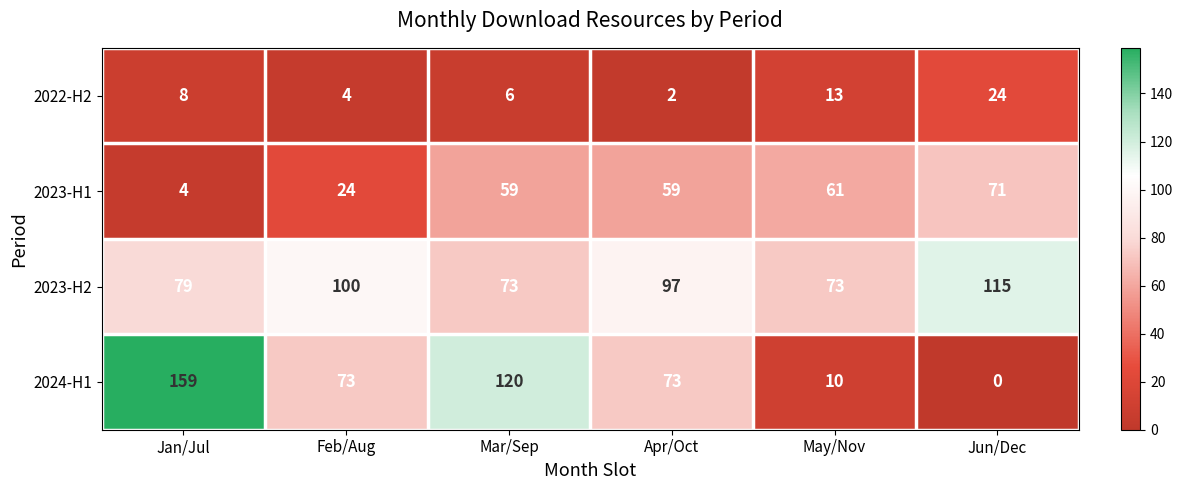

Which category has the highest value in the 2022-H2 series?

Jun/Dec